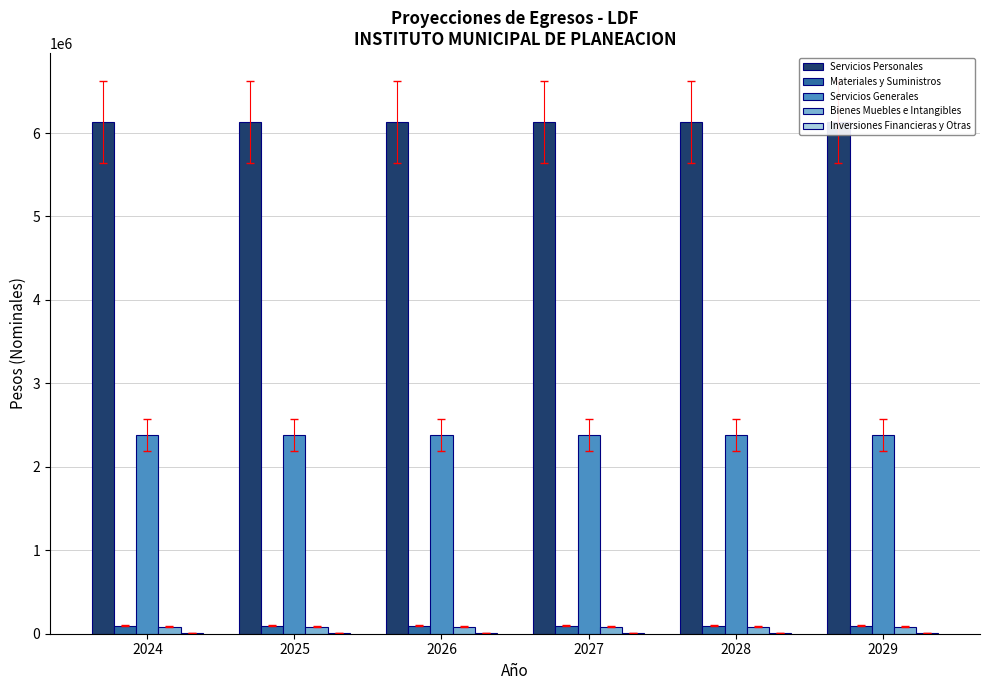

What is the total value across all series at 2024?

8705500.0